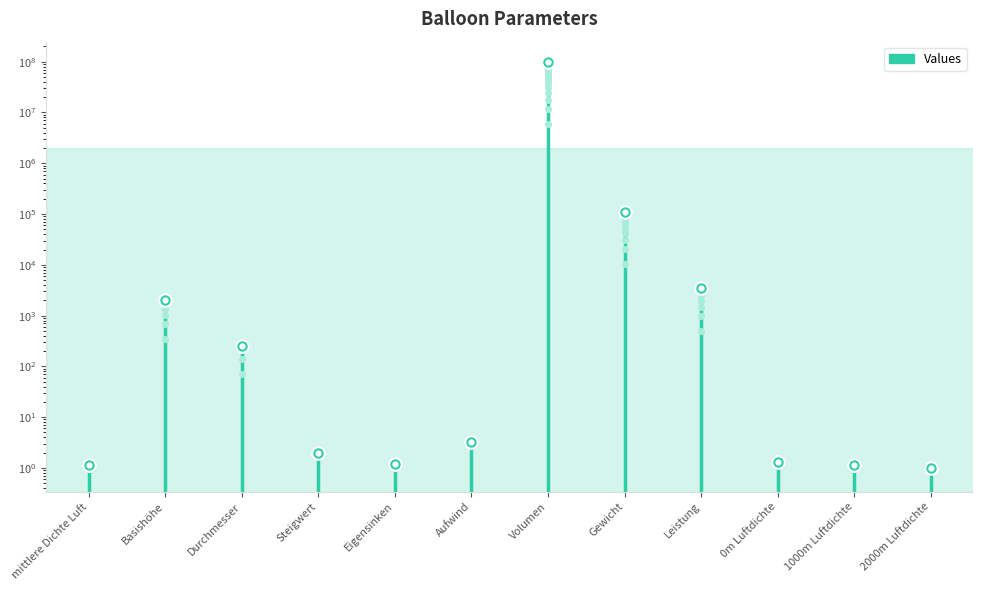

Between mittlere Dichte Luft and Basishöhe, which is larger?

Basishöhe